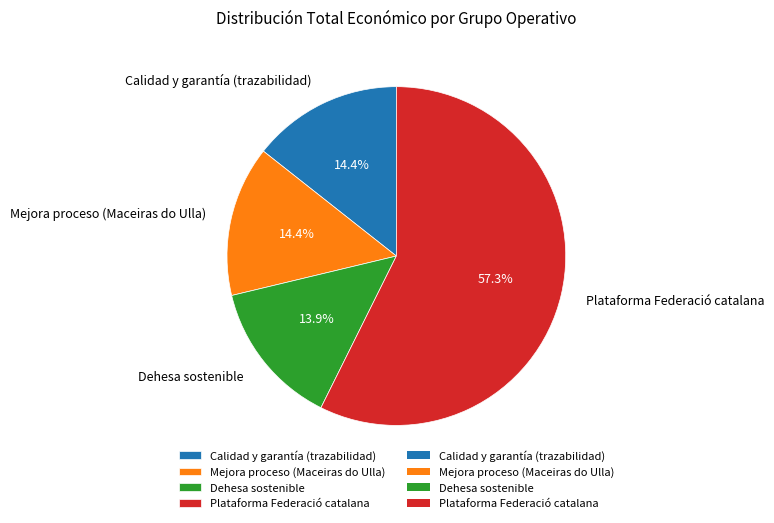

Approximately how many times larger is the value at Mejora proceso (Maceiras do Ulla) compared to Plataforma Federació catalana?

0.3